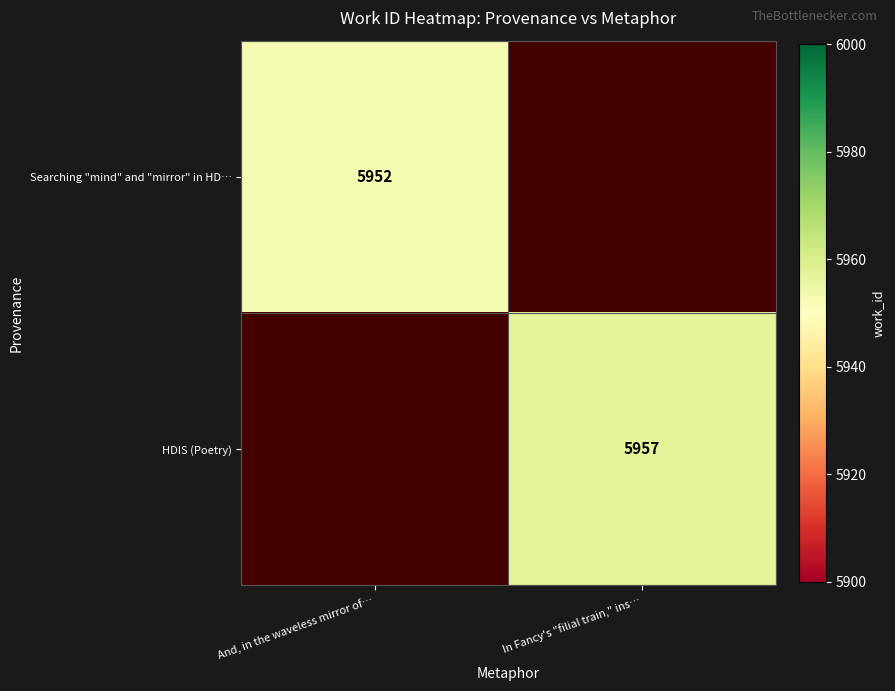

Between In Fancy's "filial train," ins… and And, in the waveless mirror of…, which is larger?

And, in the waveless mirror of…